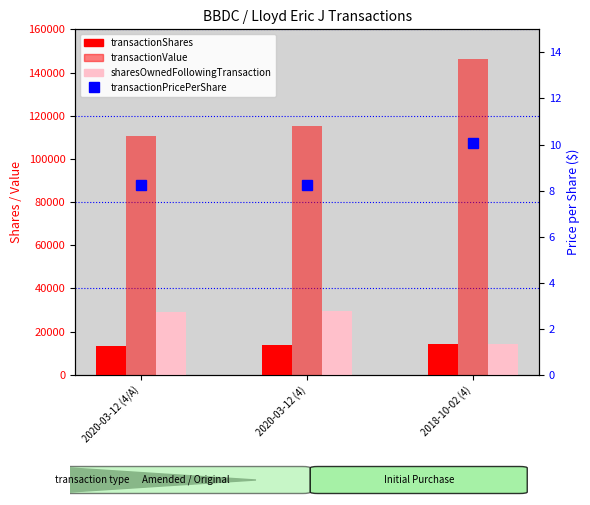

Which series has the largest range (max minus min)?

transactionValue